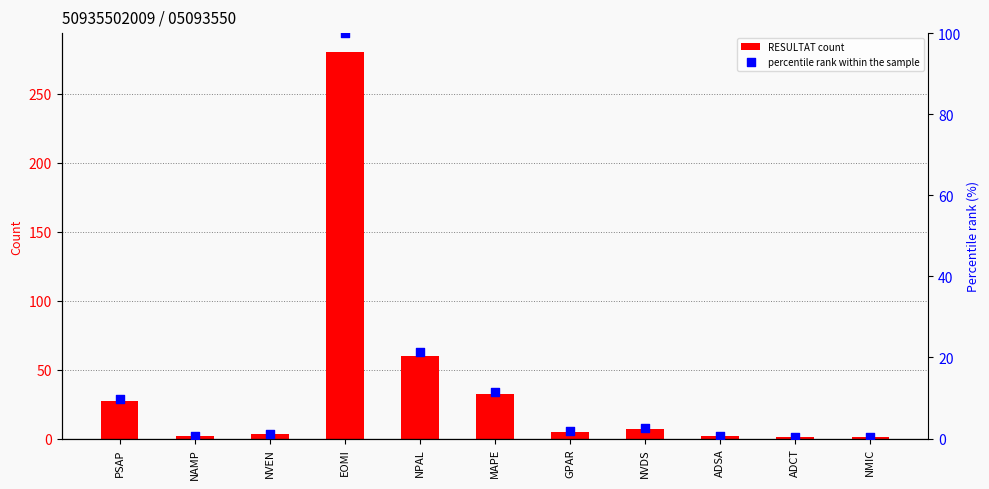

At how many categories does at least one series exceed 117?

1